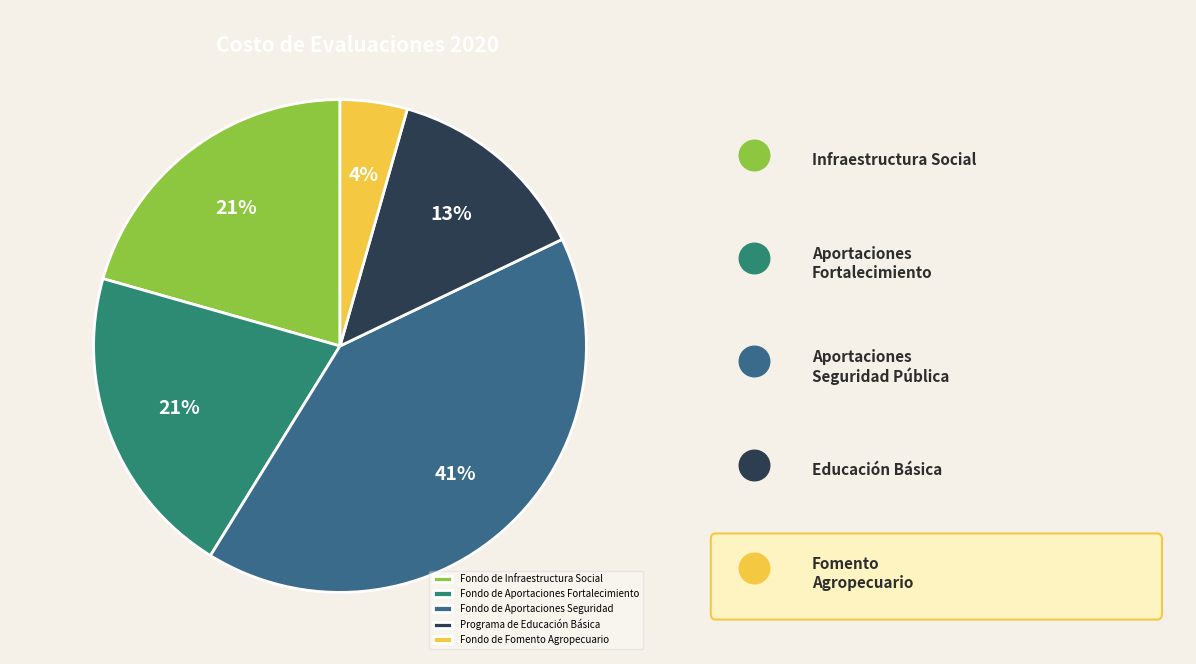

Does Fondo de Fomento Agropecuario account for over 50% of the chart?

No